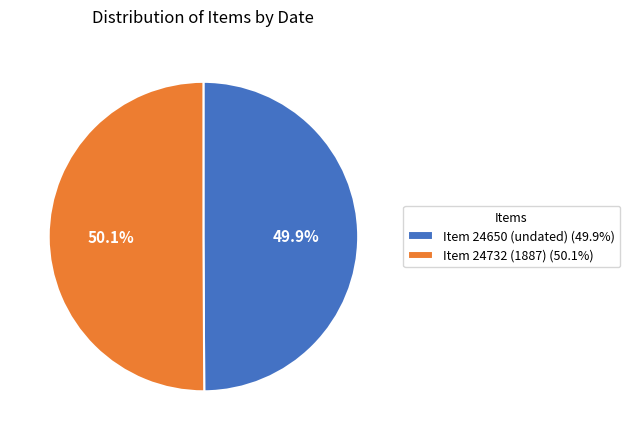

What is the ratio of the value at Item 24732 (1887) (50.1%) to the value at Item 24650 (undated) (49.9%)?

1.0